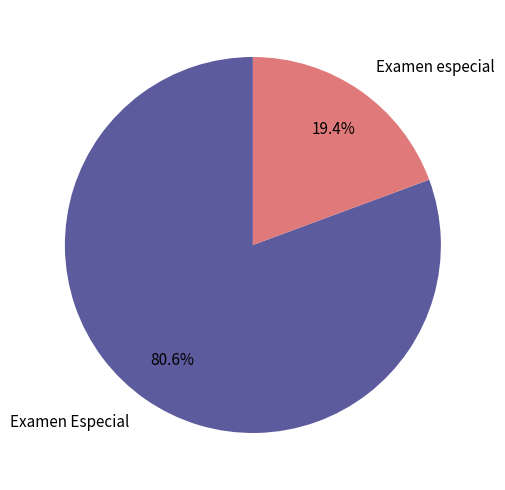

Which has a higher value, Examen especial or Examen Especial?

Examen Especial